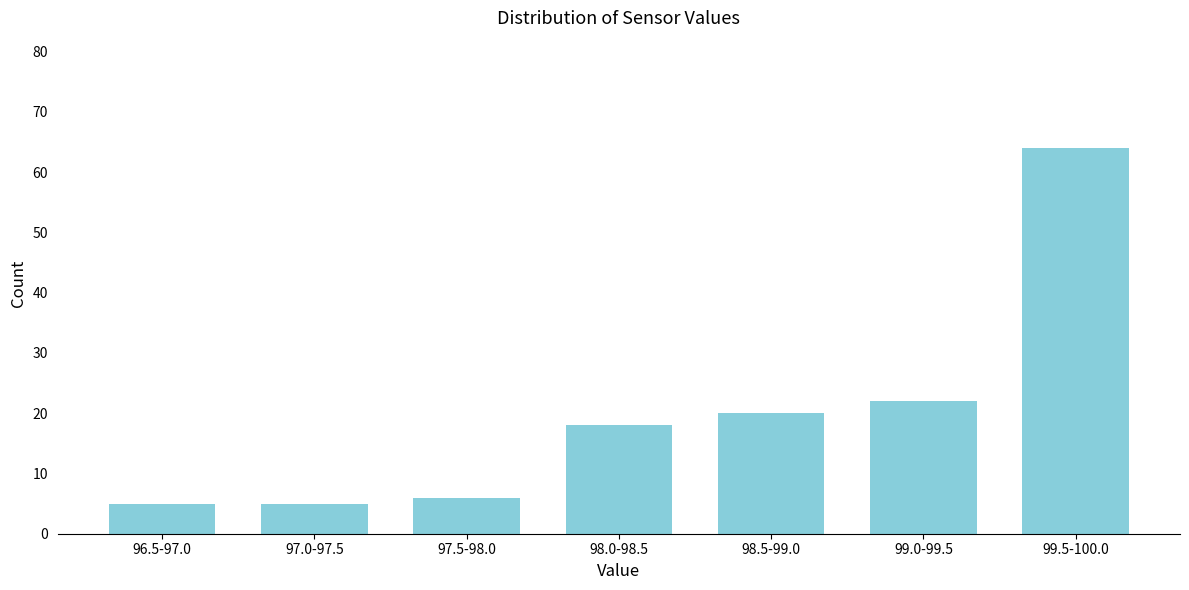

Reading left to right, what are all the values shown in this chart?

5	5	6	18	20	22	64